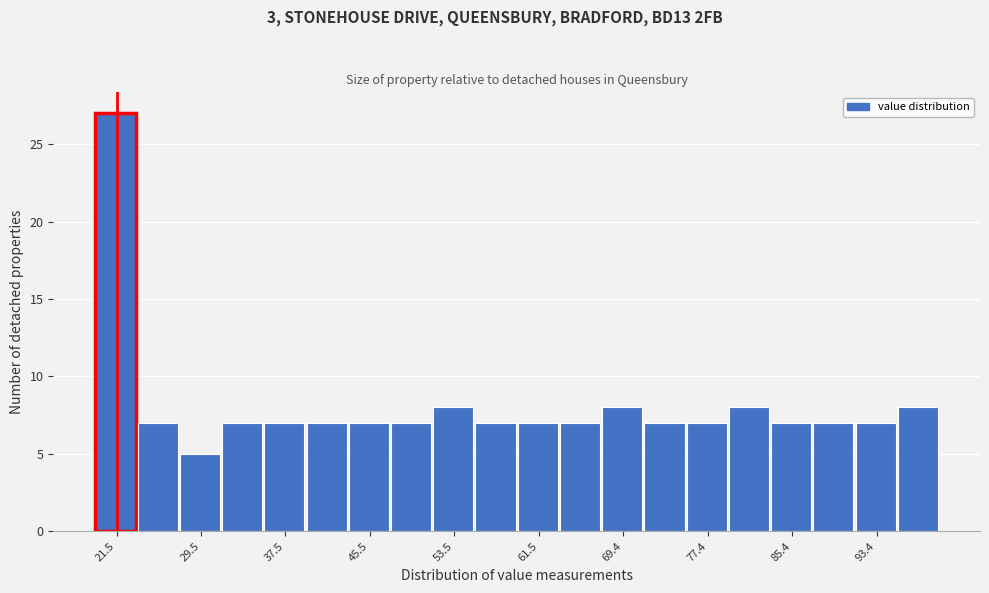

Read against the x-axis, roughly where is the centre of the tallest bar?

21